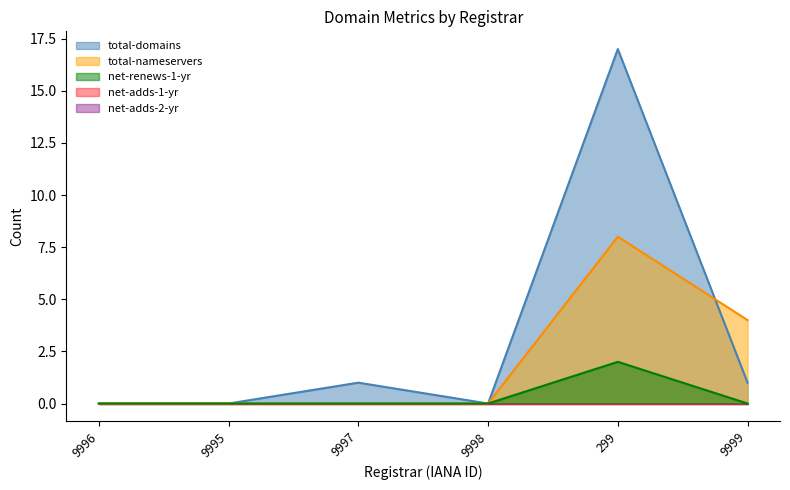

Does the chart have visible grid lines?

No